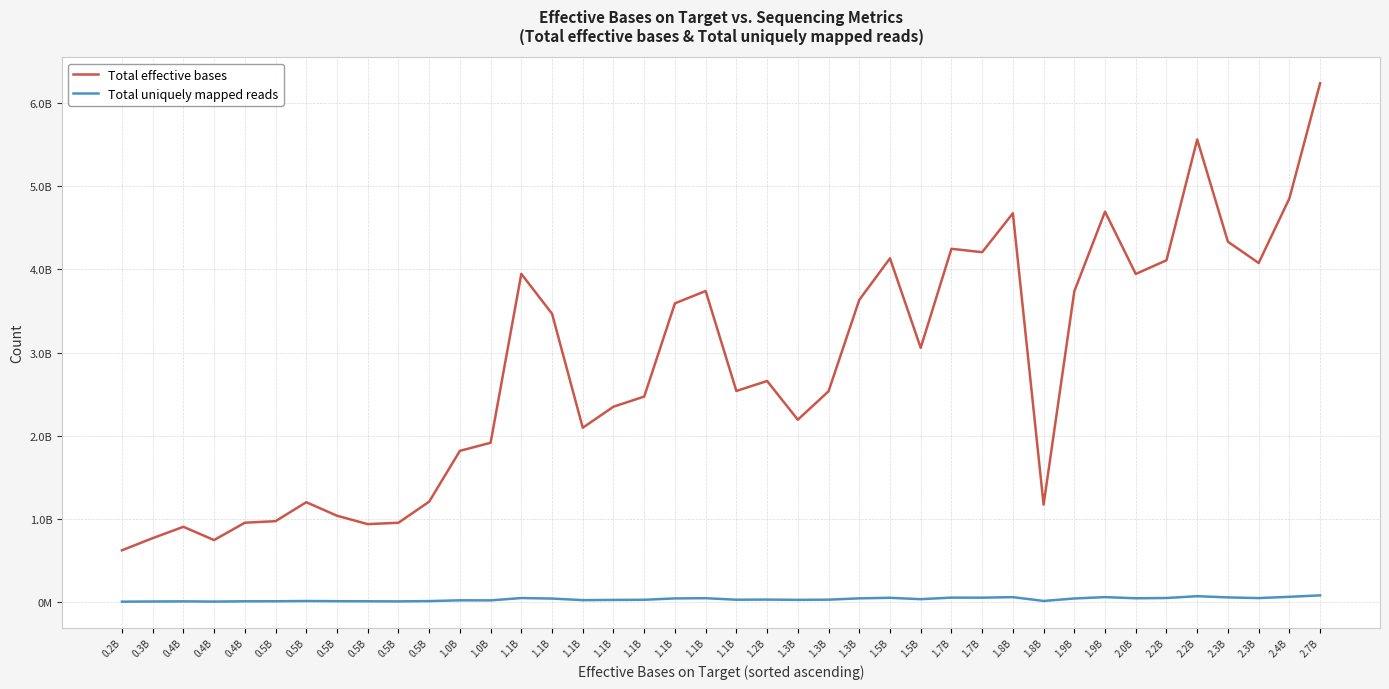

At which label does Total effective bases reach its peak?

2.7B